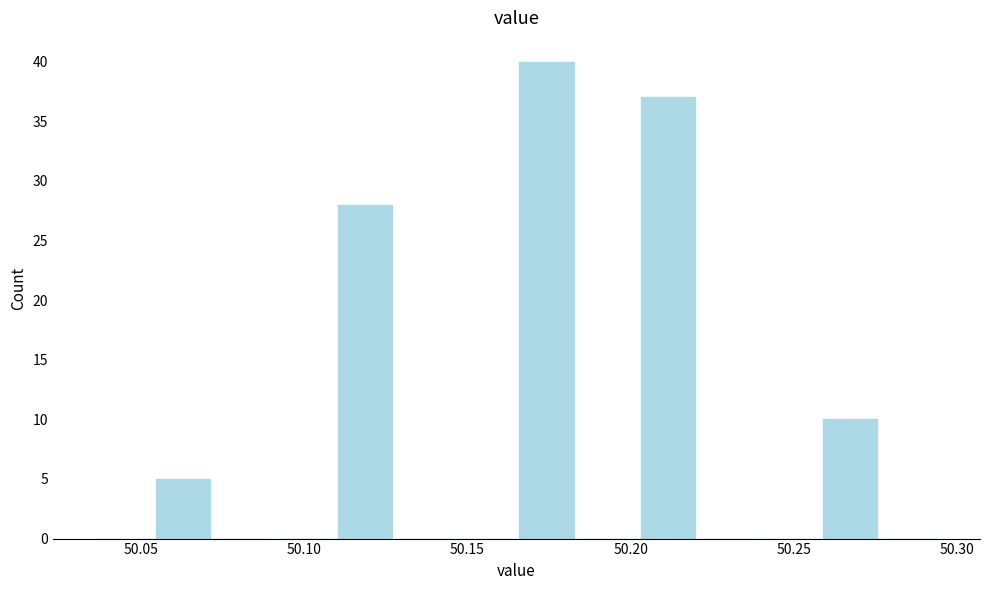

Read against the x-axis, roughly where is the centre of the tallest bar?

50.175